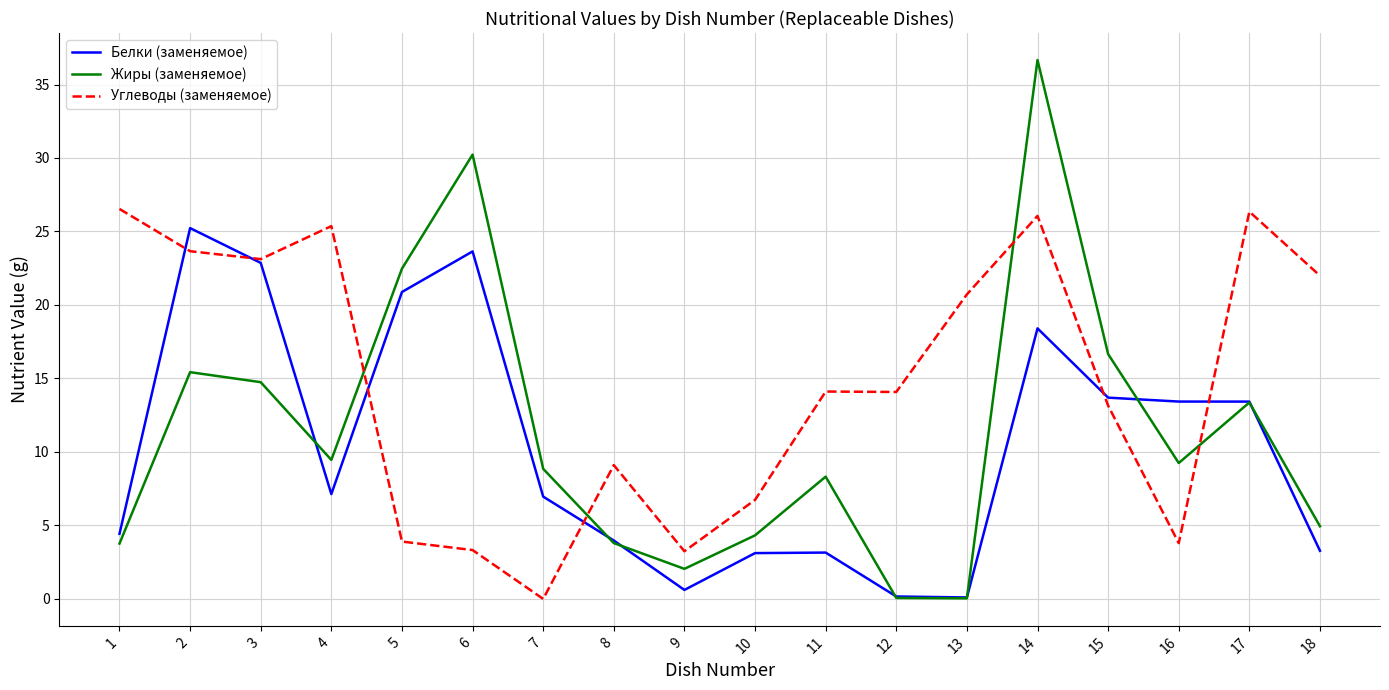

Rank the series by their maximum value, from highest to lowest.

Жиры (заменяемое), Углеводы (заменяемое), Белки (заменяемое)